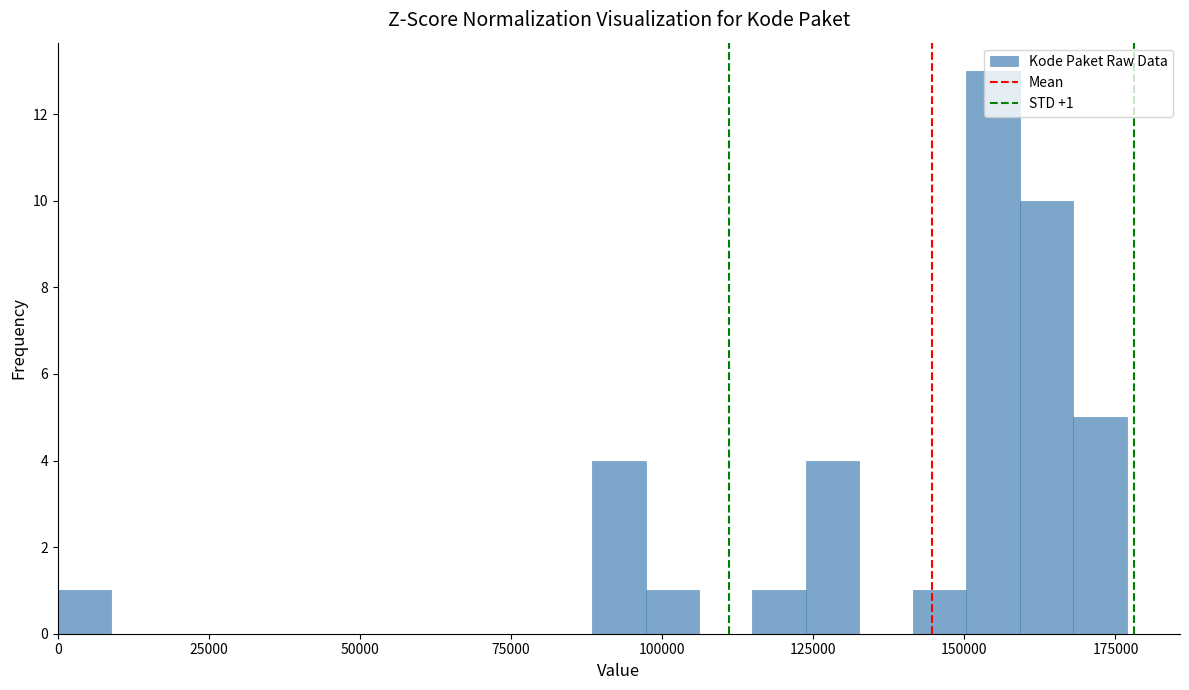

Read against the x-axis, roughly where is the centre of the tallest bar?

155000